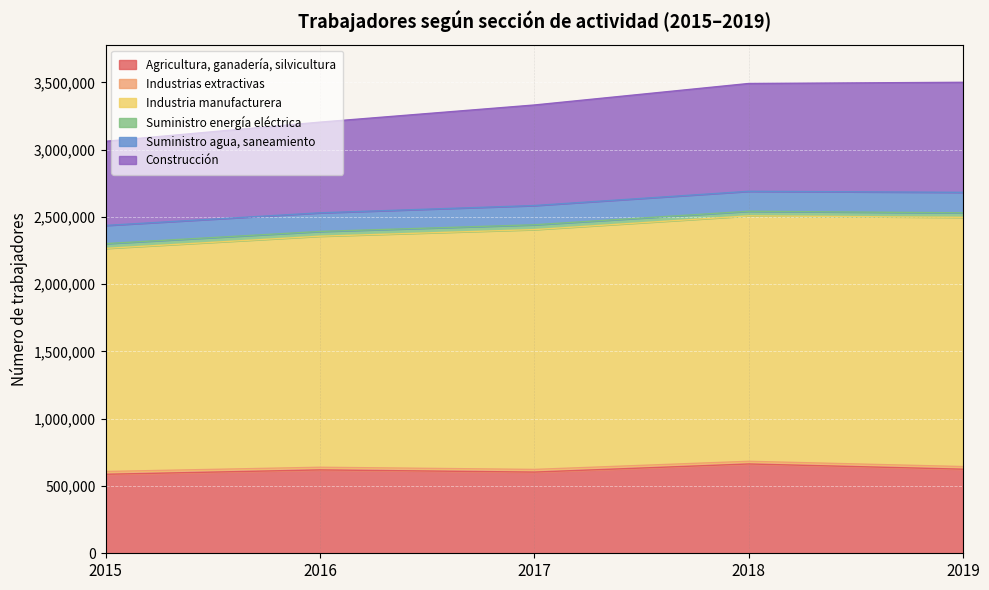

Is the value of Agricultura, ganadería, silvicultura at 2015 greater than the value of Industria manufacturera at 2019?

No